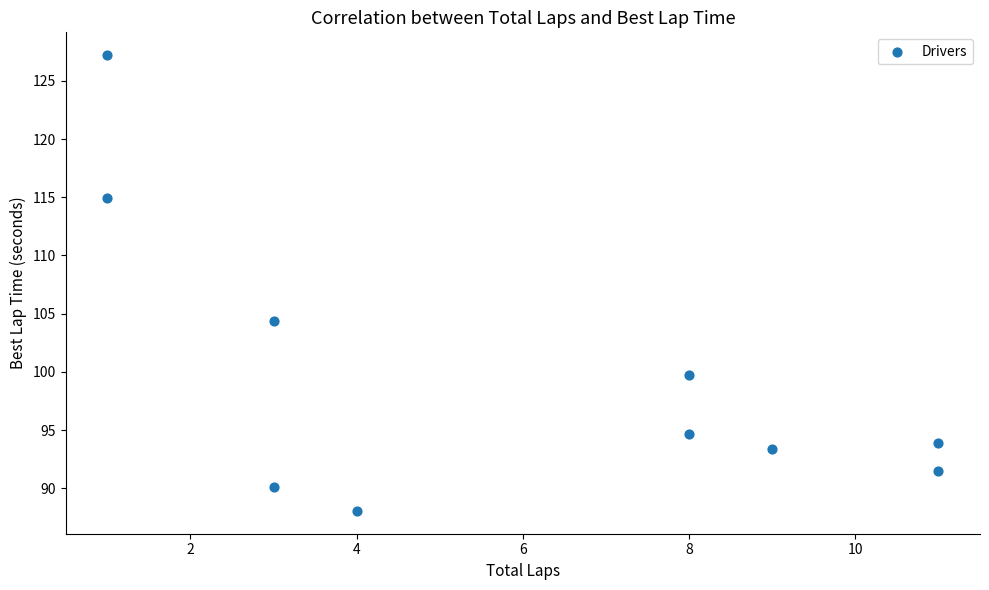

What is the average Y value?

99.8